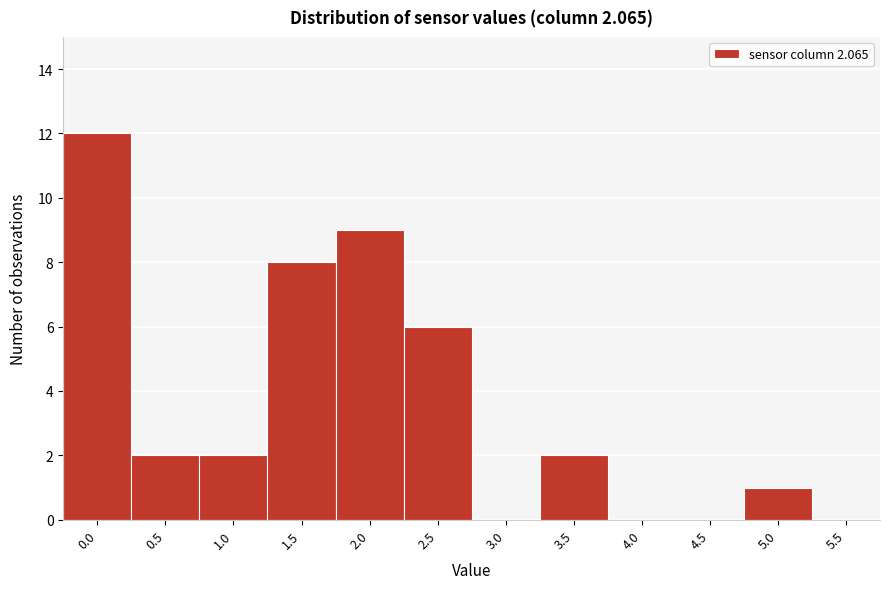

Reading left to right, extract all data points from this chart.

0.0=12	0.5=2	1.0=2	1.5=8	2.0=9	2.5=6	3.0=0	3.5=2	4.0=0	4.5=0	5.0=1	5.5=0